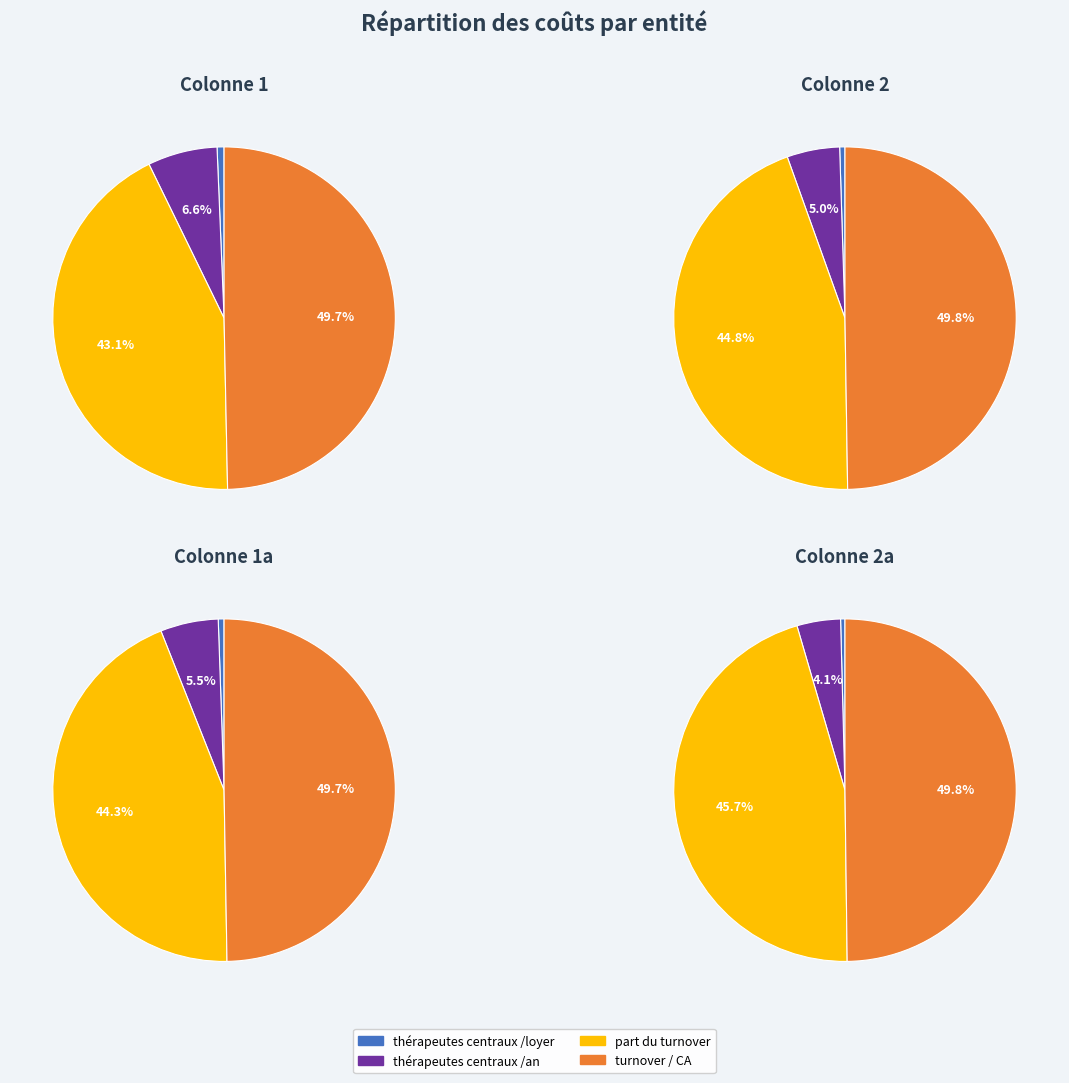

To the nearest percent, what is the average slice percentage?

25%